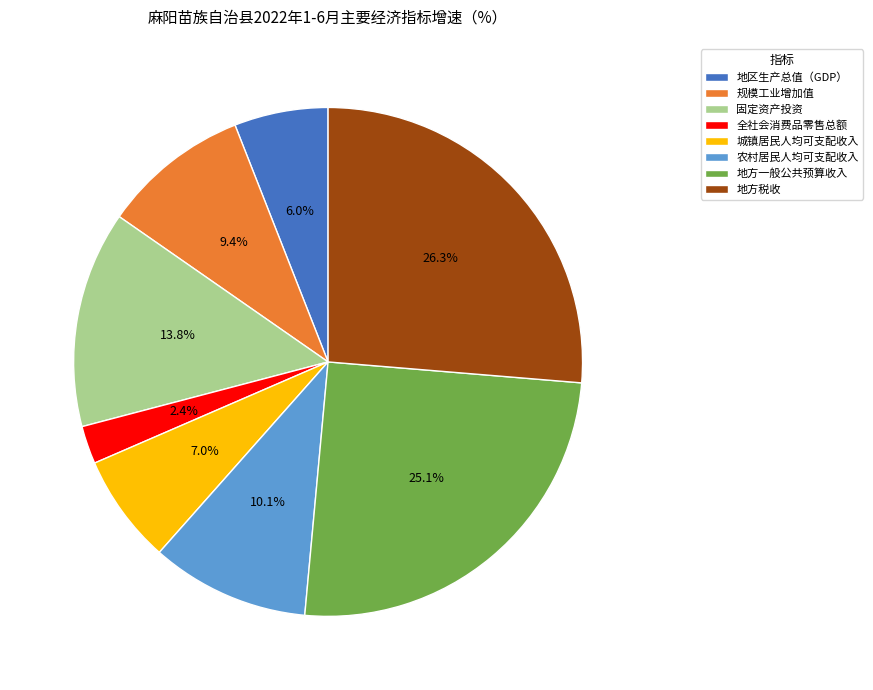

To the nearest percent, what portion does 全社会消费品零售总额 represent?

2%